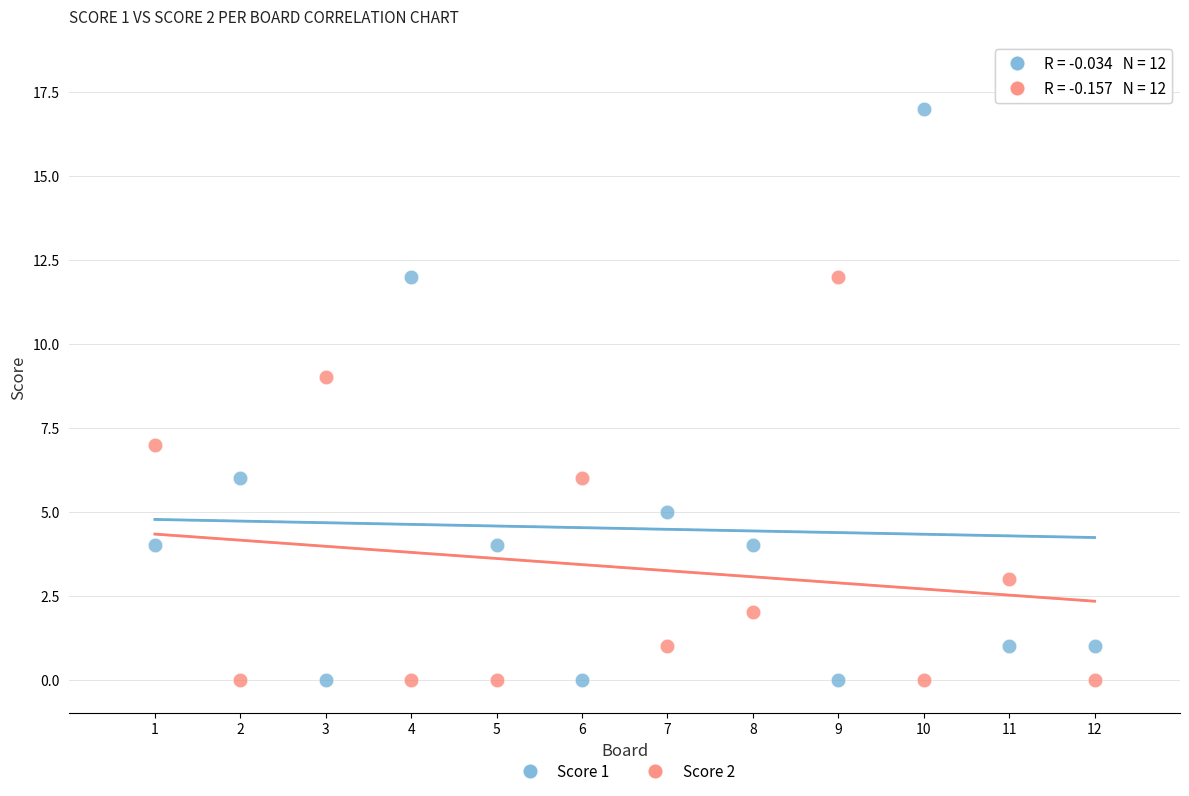

Across all data points, what is the range of X values (max minus min)?

11